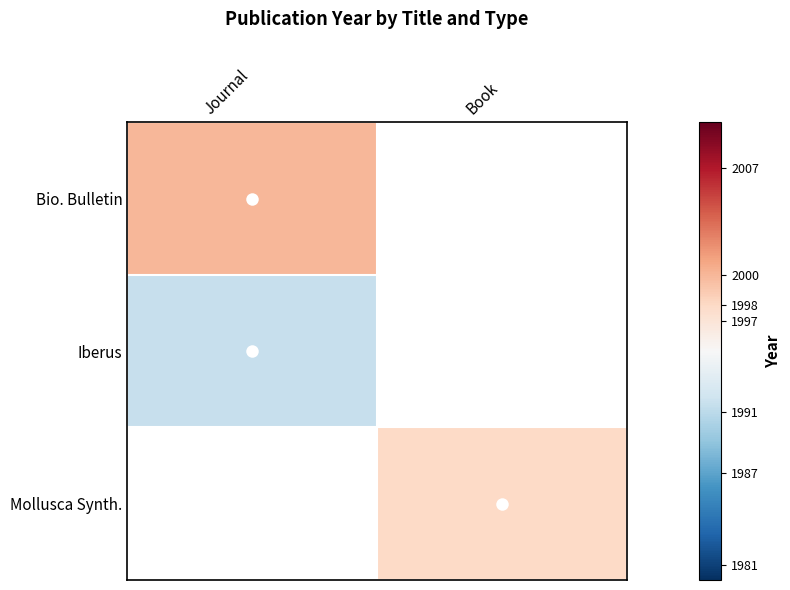

What is the approximate value of Iberus at Journal?

1991.5